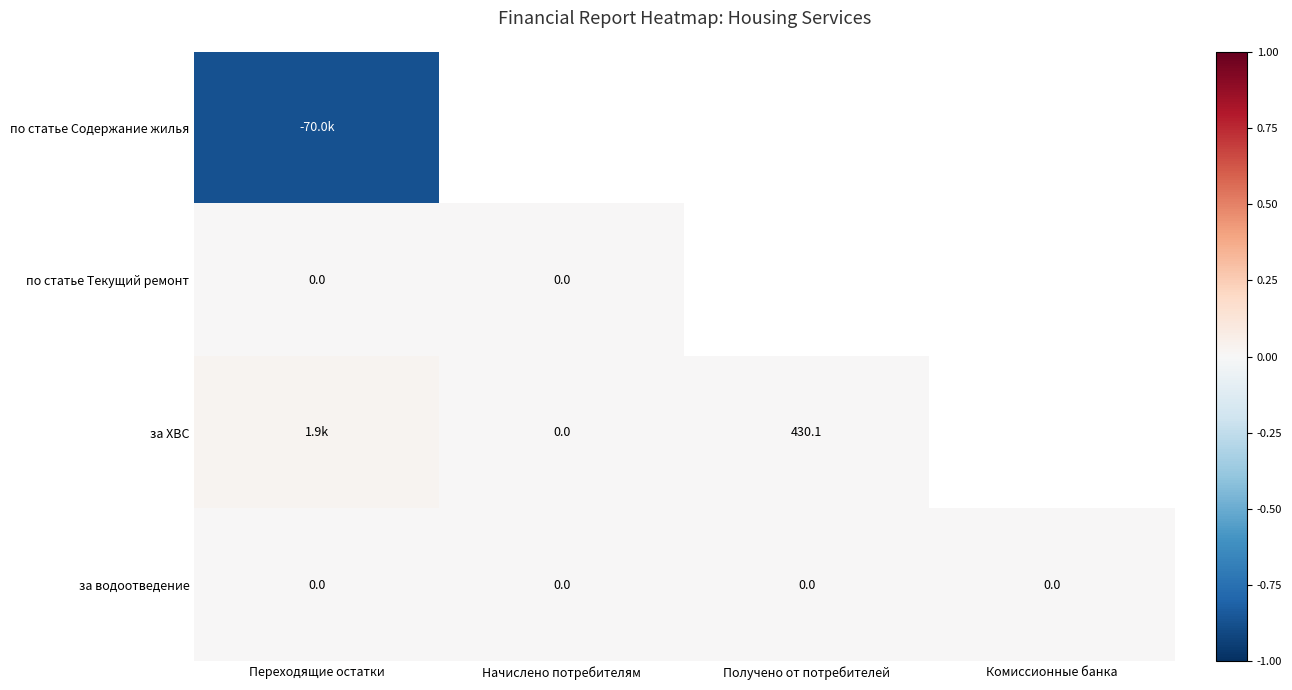

Which series changed the most between Переходящие остатки and Начислено потребителям?

за ХВС